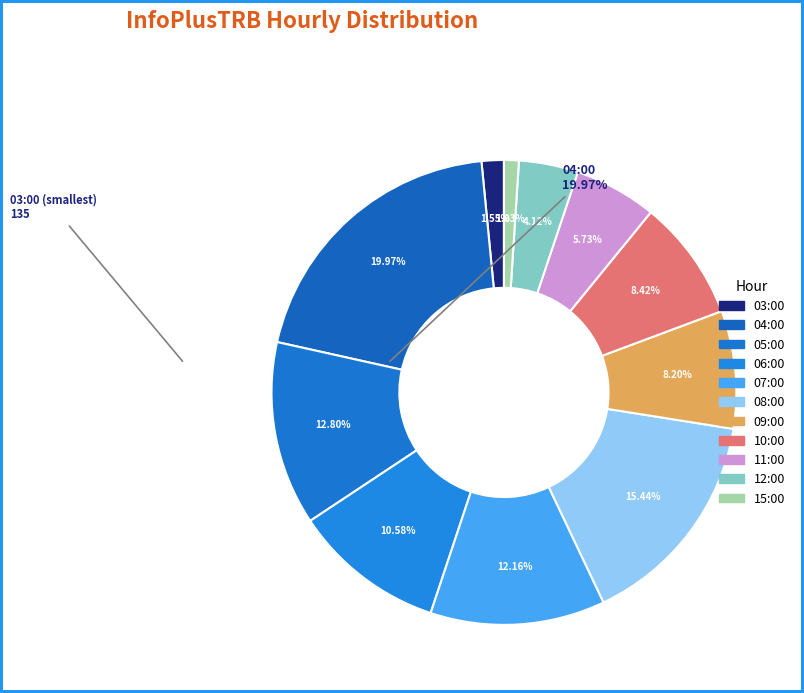

How many slices are in this pie chart?

11